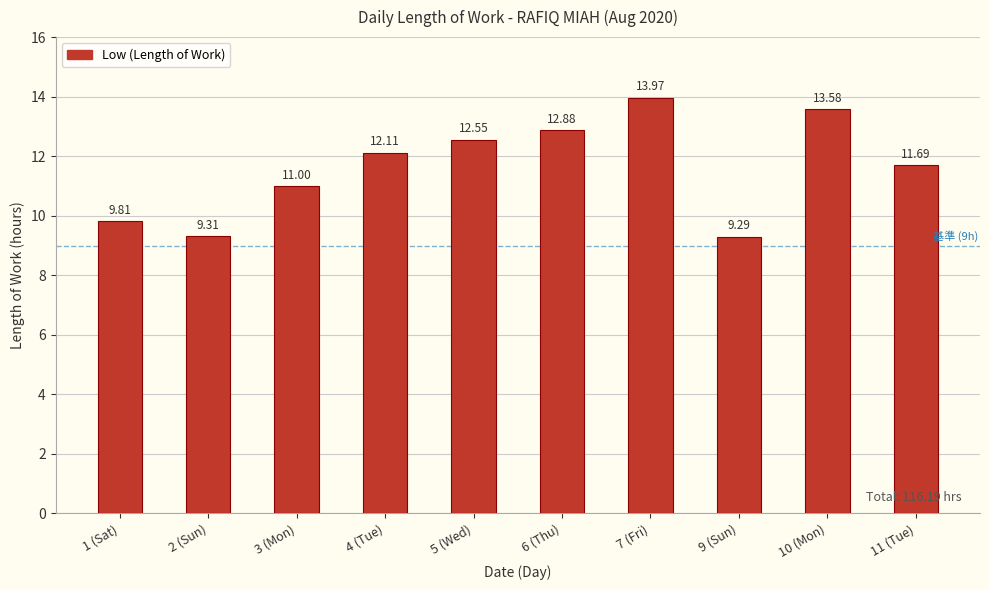

What is the value of the 6th bar from the left?

12.9